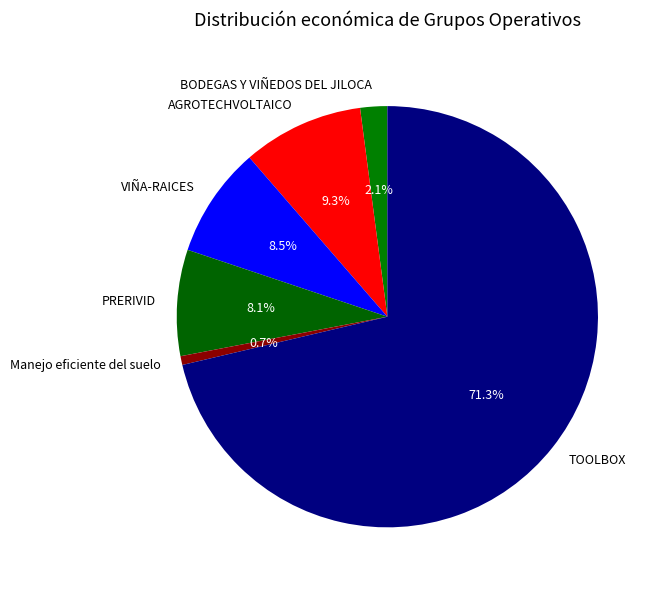

Is the sum of AGROTECHVOLTAICO and Manejo eficiente del suelo greater than half?

No